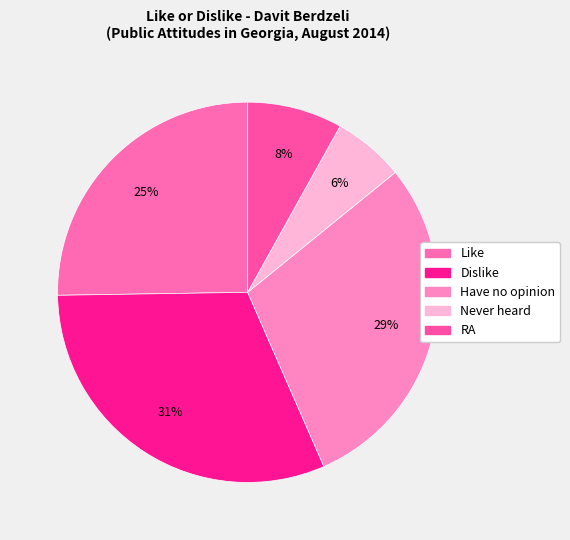

True or false: Never heard accounts for 12% of the total.

False